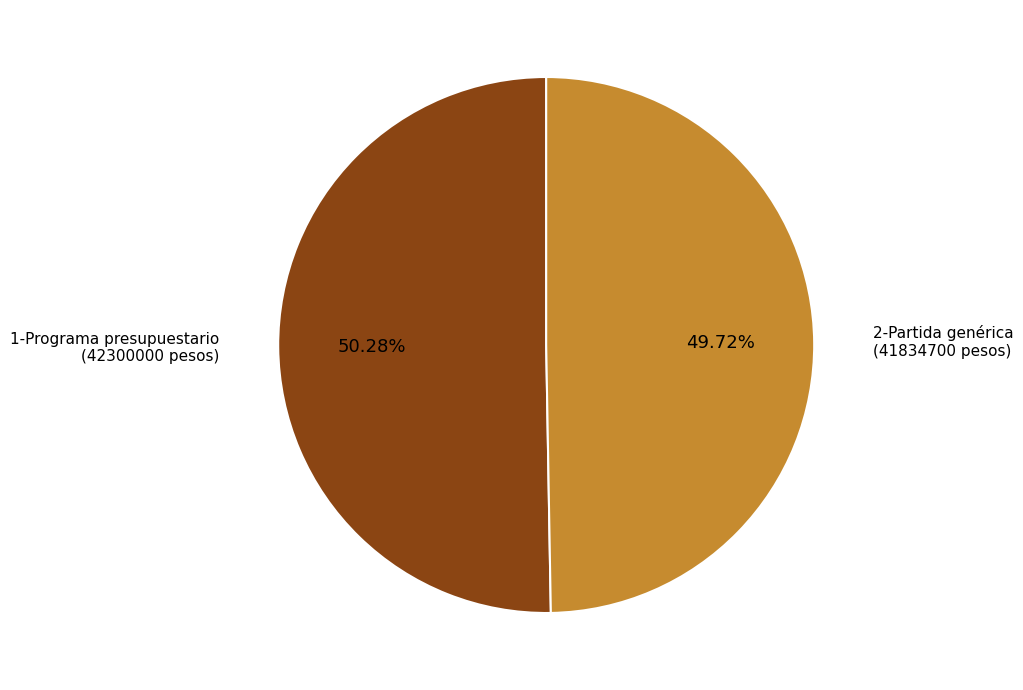

To the nearest percent, what percentage of the pie is 2-Partida genérica?

50%